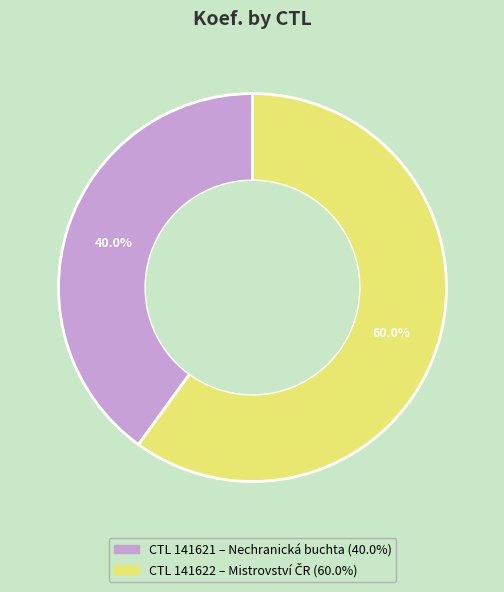

Is there any slice that represents more than half of the pie?

Yes